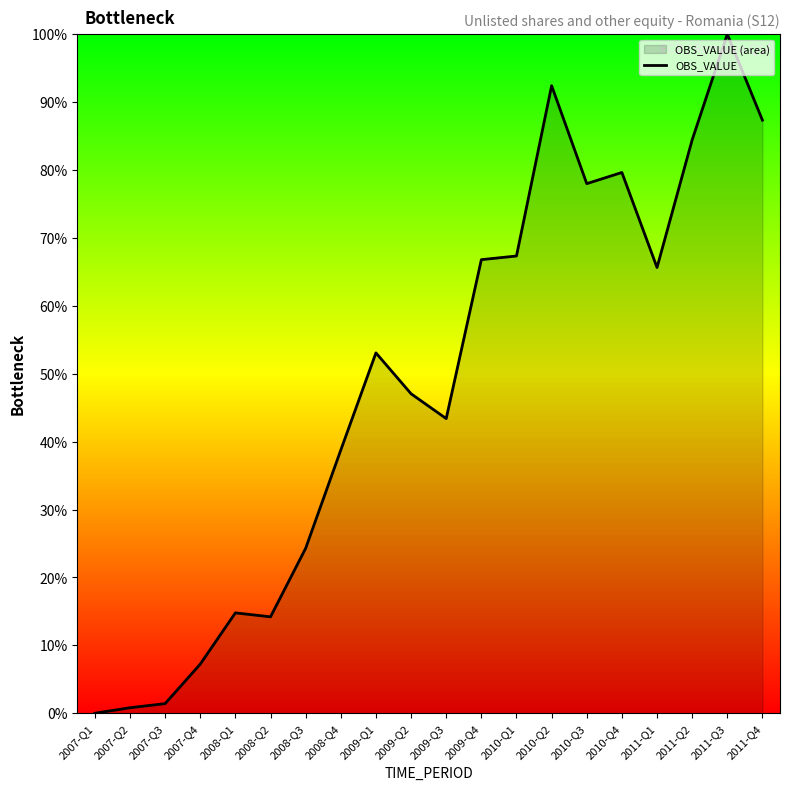

Where is the first local minimum?

2008-Q2